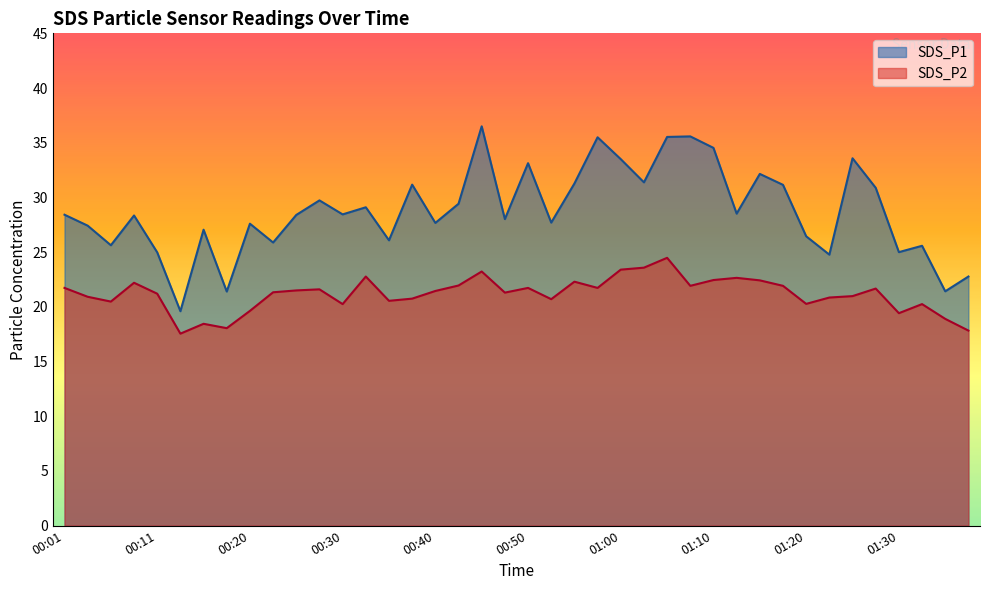

What is the value of the SDS_P1 point at the 36th from the left?

30.9